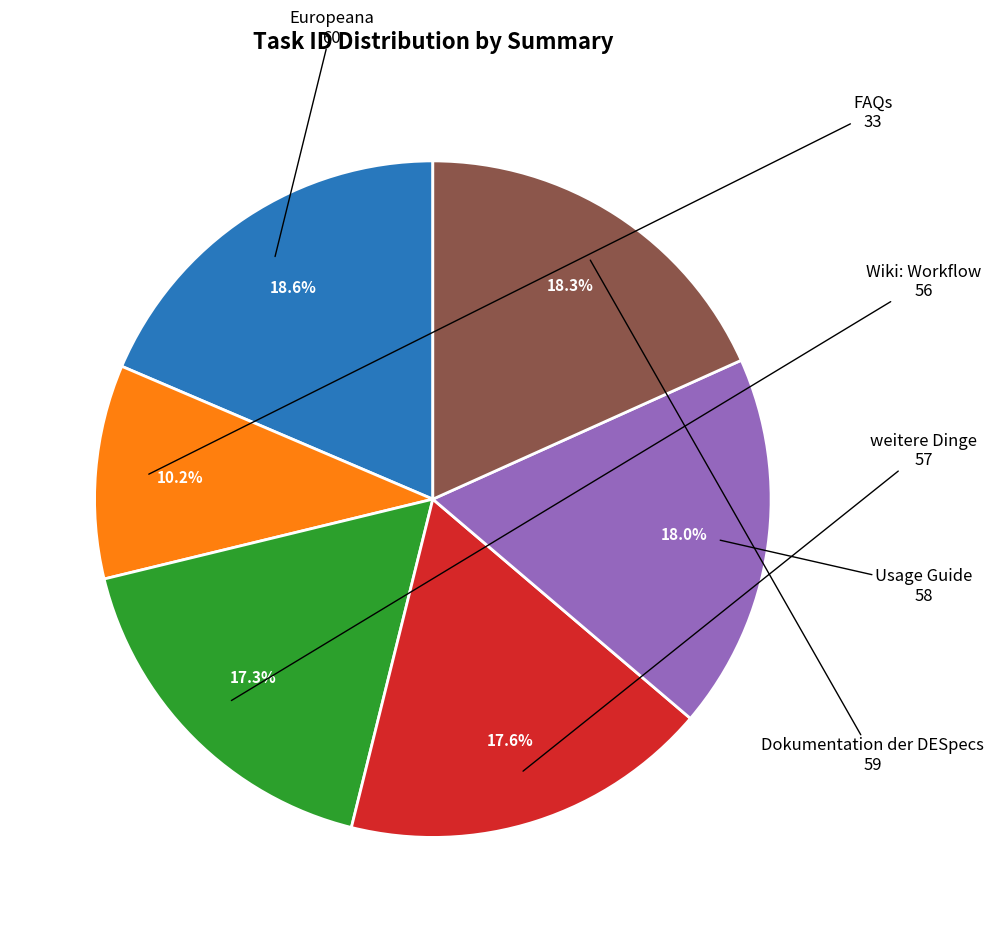

Does any single category account for the majority?

No